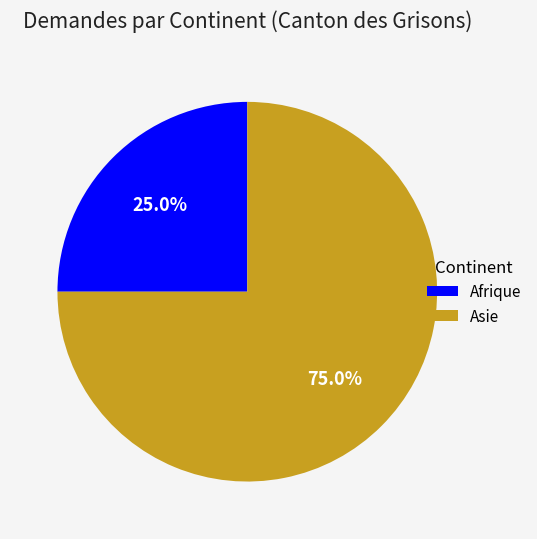

Combined, do Afrique and Asie account for over 50%?

Yes